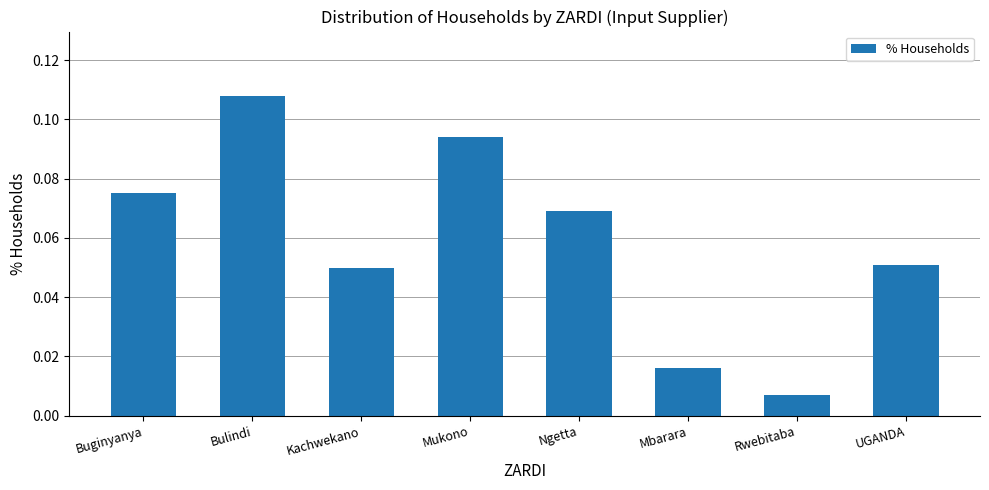

What is the label of the 3rd bar from the right?

Mbarara